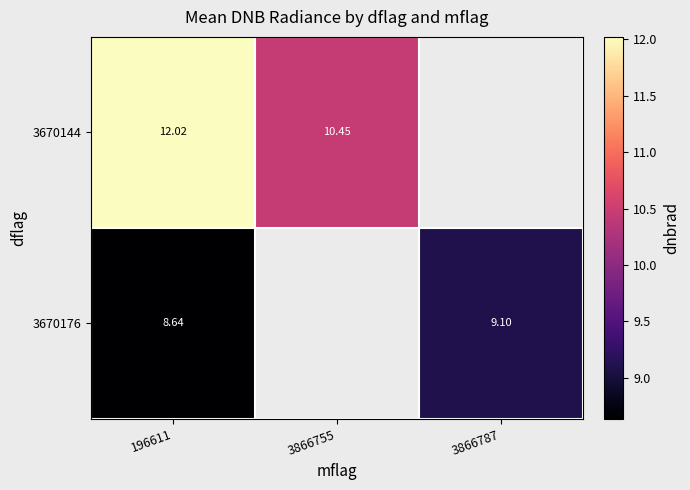

Read the 3670176 value at 3866787.

9.1